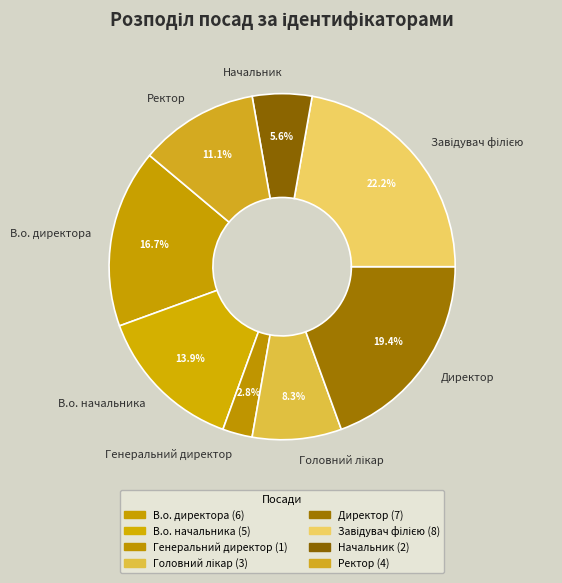

Does Начальник account for over 50% of the chart?

No